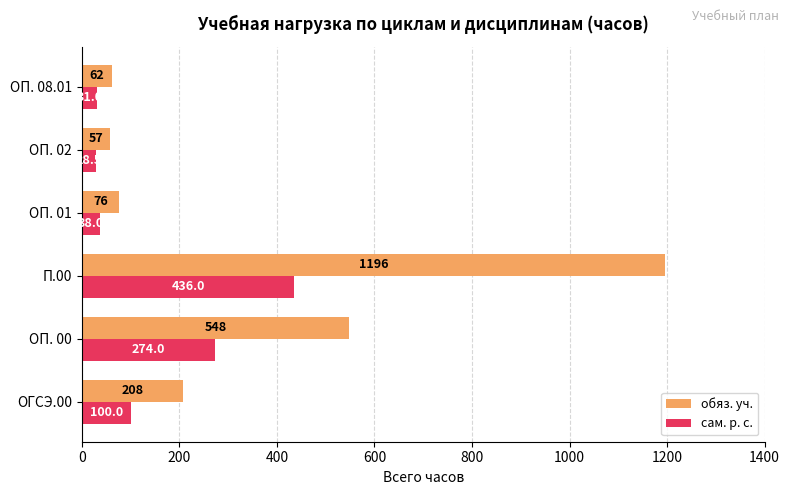

List the series in order of their overall mean, lowest first.

сам. р. с., обяз. уч.